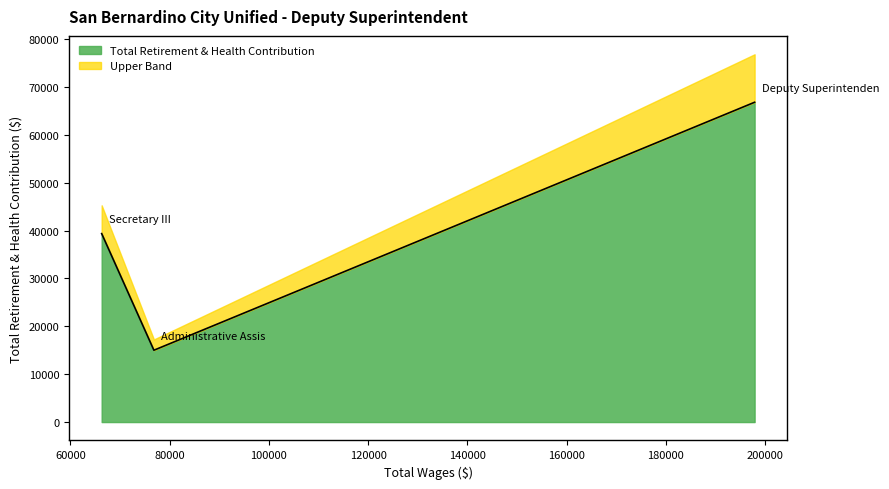

List the labels in order of value, smallest first.

Administrative Assis, Secretary III, Deputy Superintenden